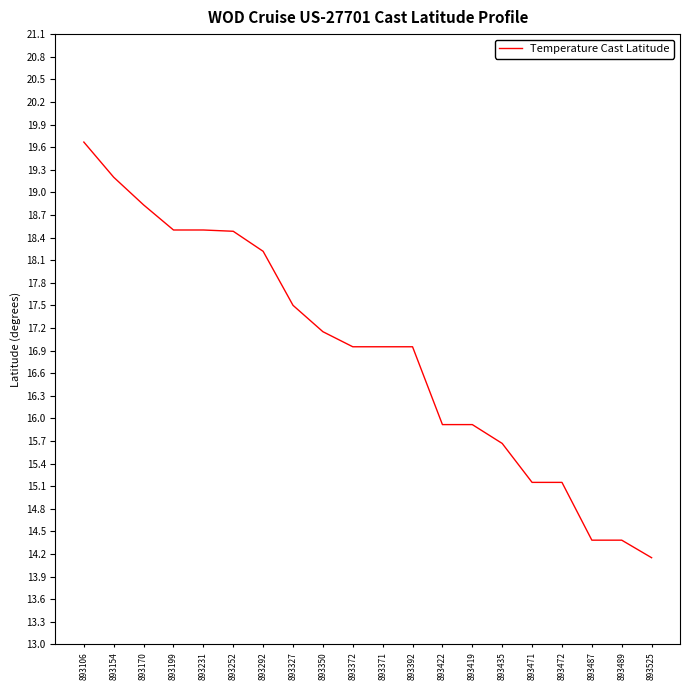

At which category does the chart reach its peak across all series?

893106